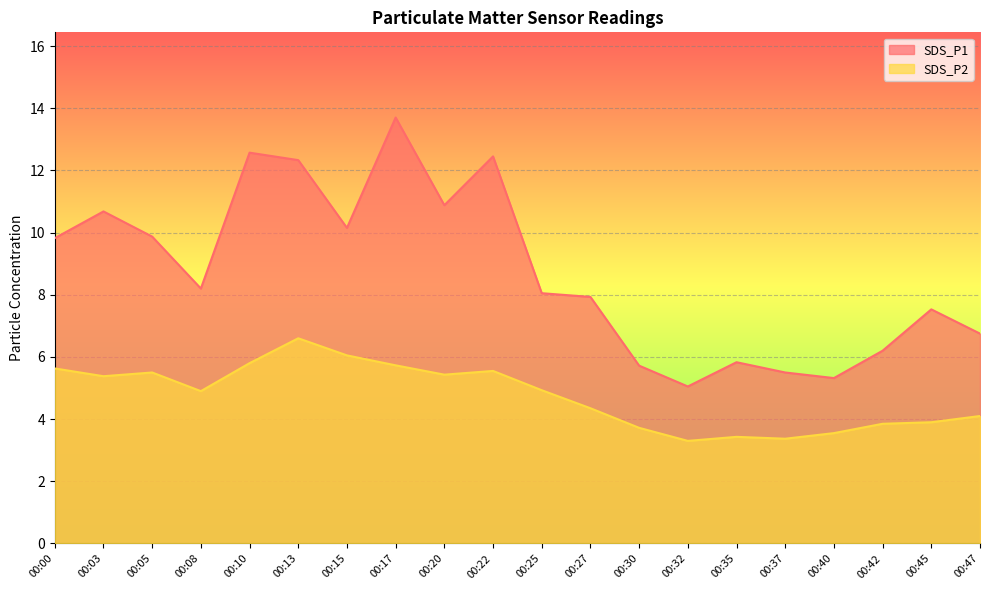

True or false: SDS_P1 and SDS_P2 cross at least once.

False